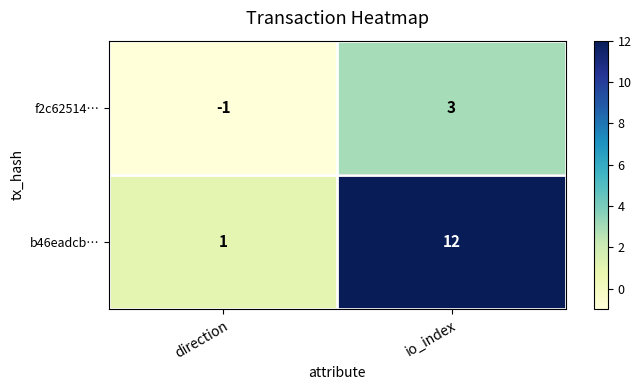

How many distinct data groups are displayed?

2